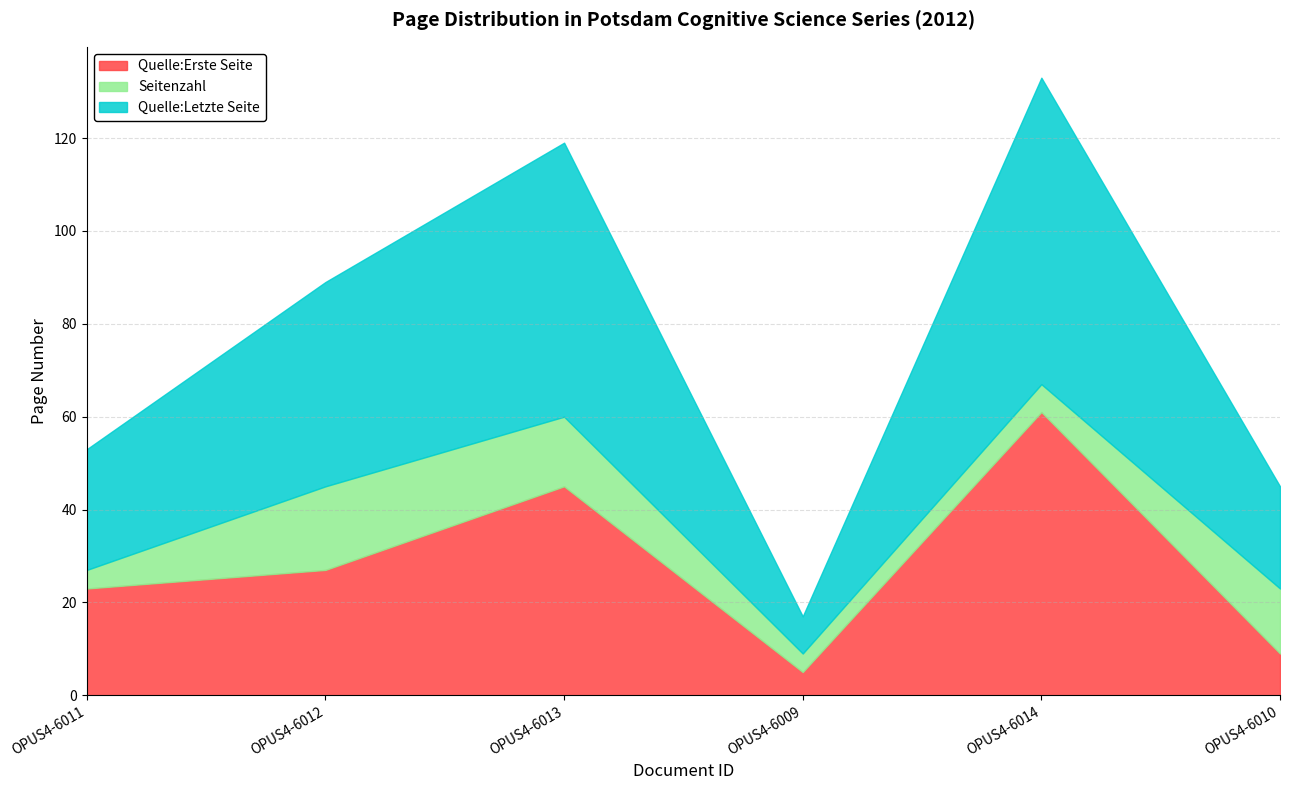

How many lines are shown in the chart?

3